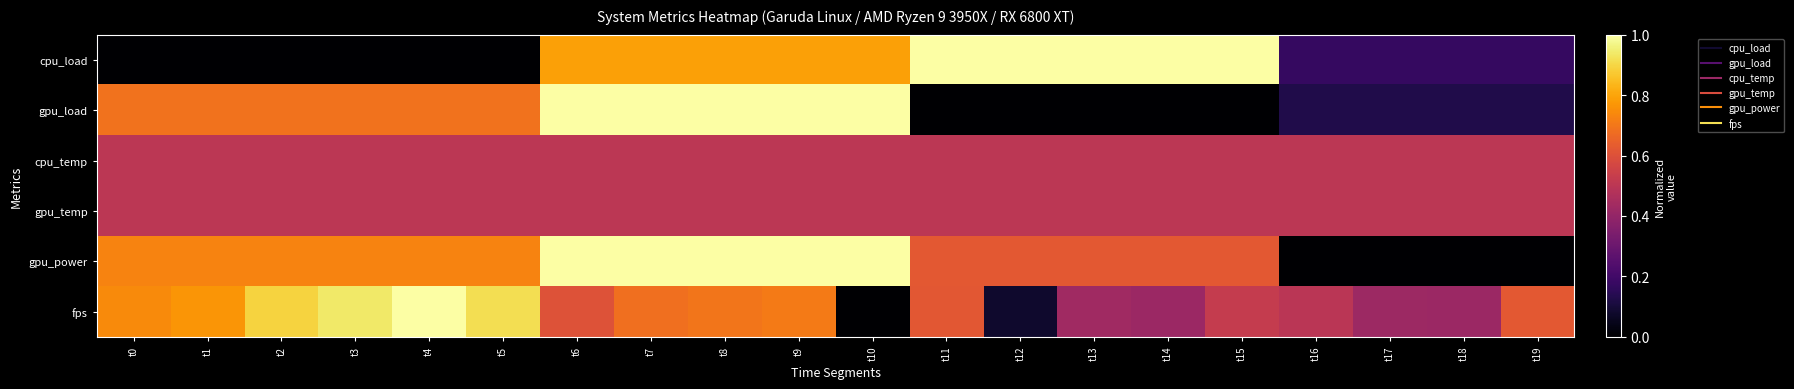

Which label corresponds to the smallest value in the chart?

t0